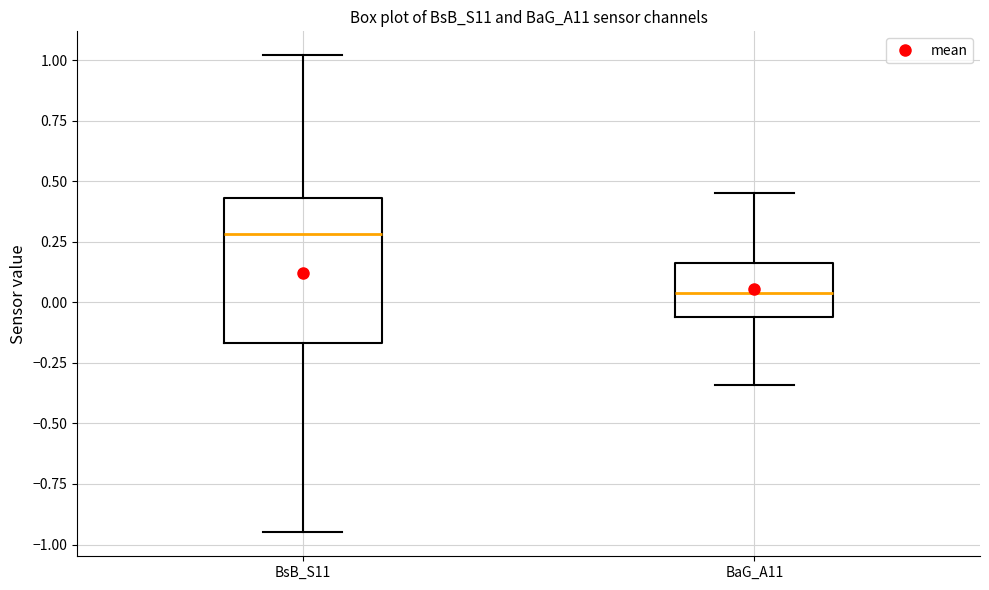

Reading left to right, read every box against the y-axis: the position of its median line, the range the box covers, and the ends of its whiskers. The values are not printed on the chart, so give them approximately, as read against the axis.

BsB_S11: median 0.30, box -0.15 to 0.45, whiskers -0.95 to 1.00
BaG_A11: median 0.05, box -0.05 to 0.15, whiskers -0.35 to 0.45